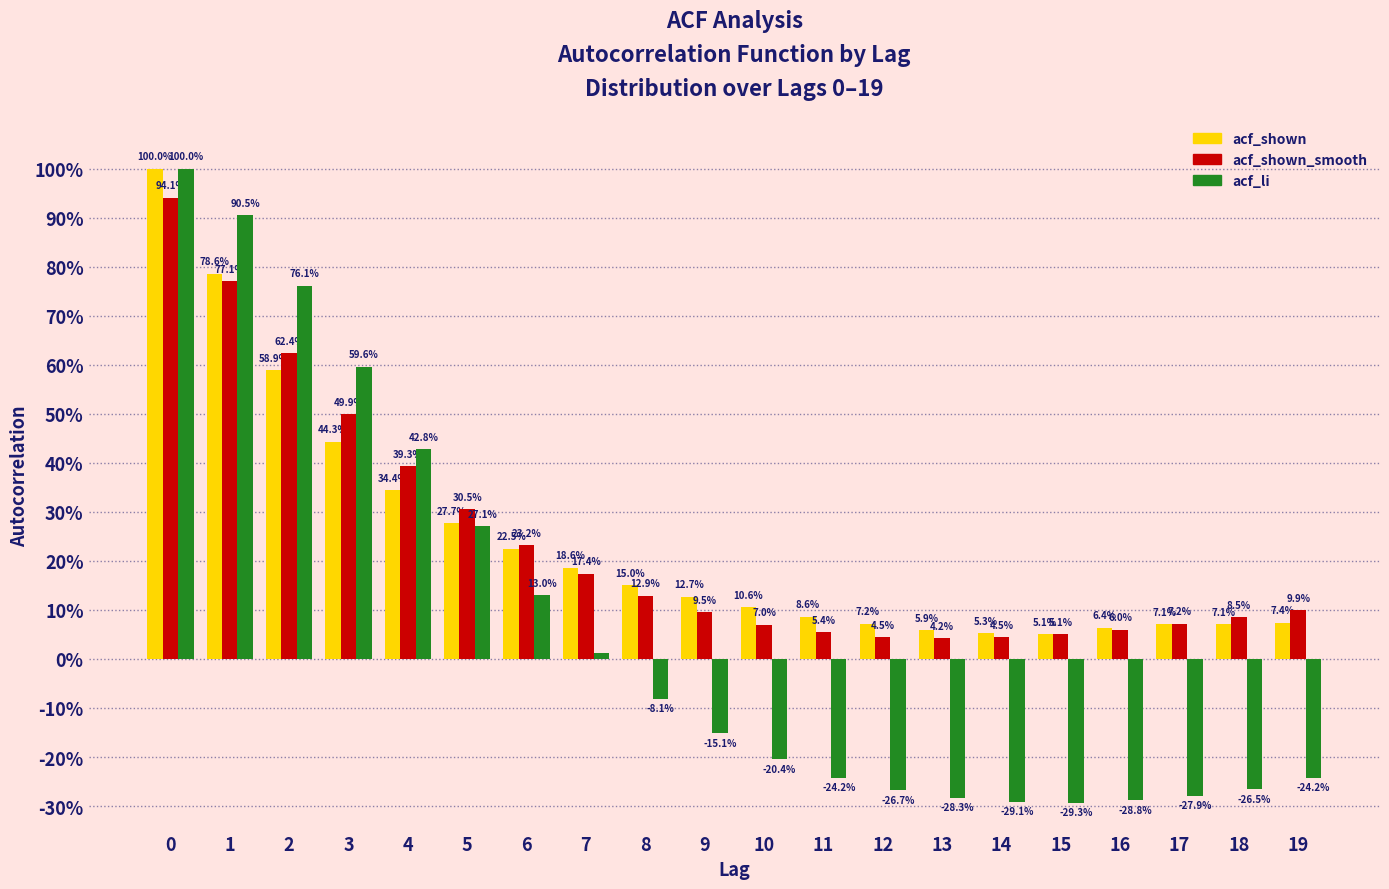

What are all the series names shown in the legend?

acf_shown, acf_shown_smooth, acf_li